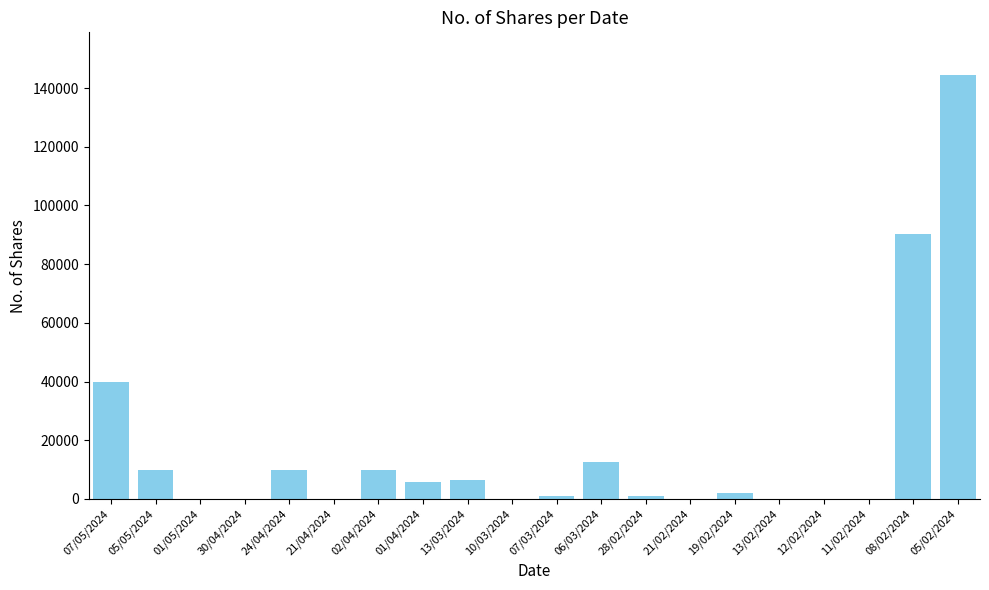

Where does the data first go above 2000?

07/05/2024